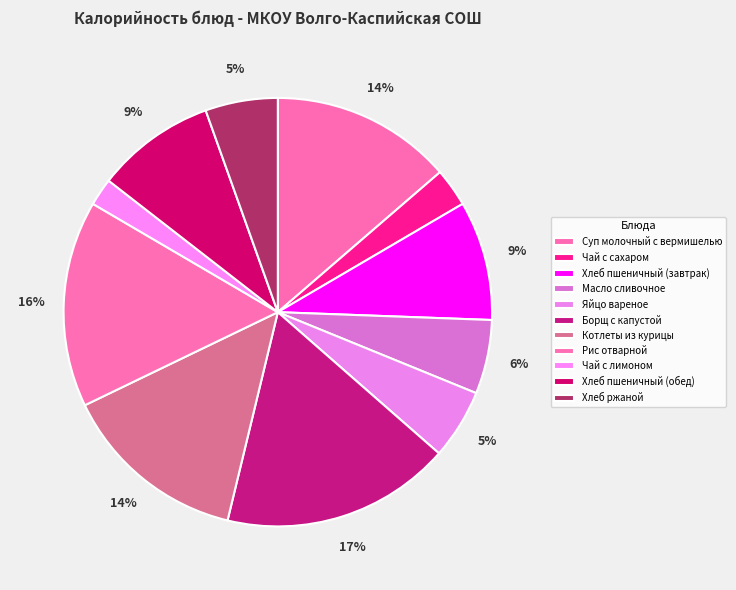

How many slices are in this pie chart?

11